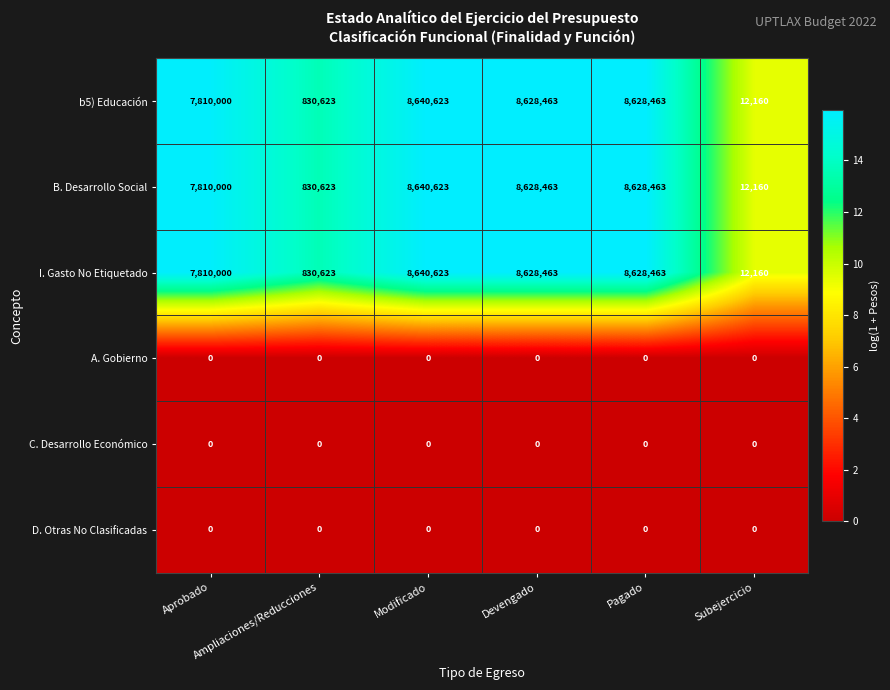

What is the highest value of the I. Gasto No Etiquetado series?

8640623